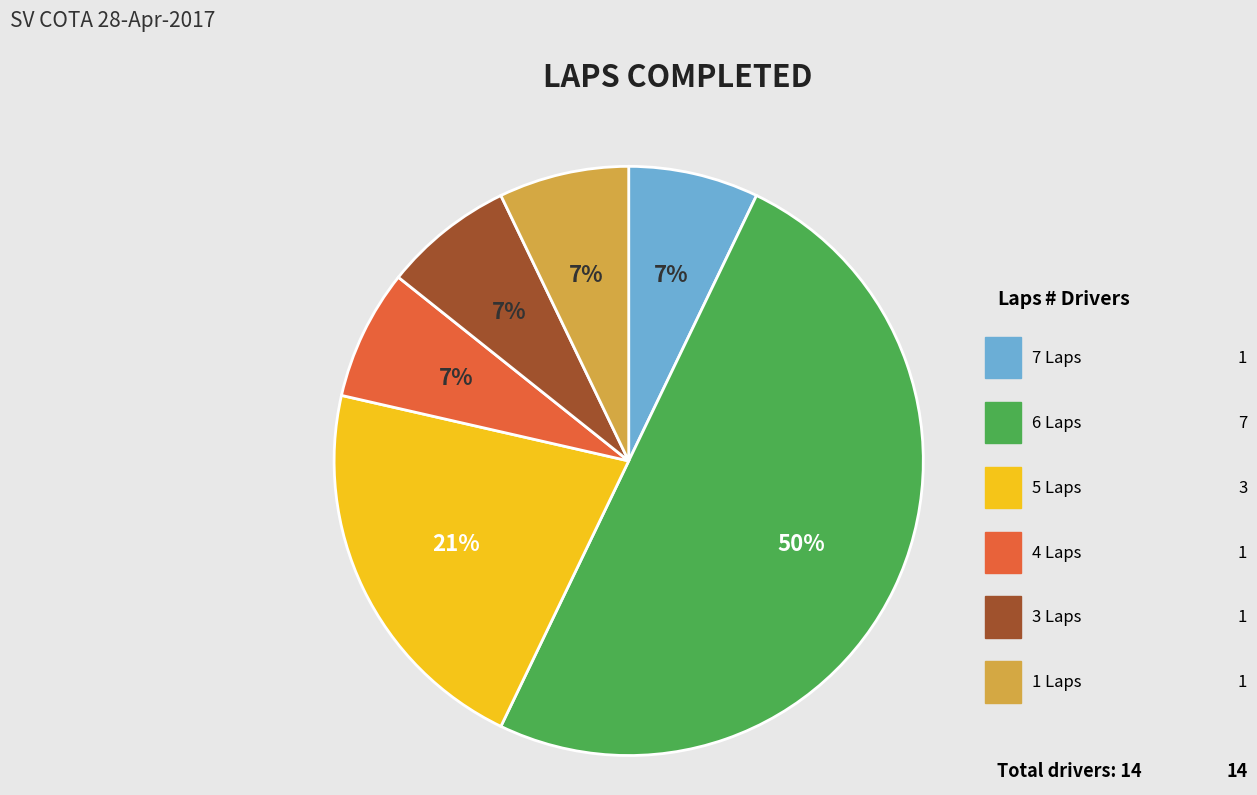

To the nearest percent, what is the difference between the largest and smallest slice percentages?

43%